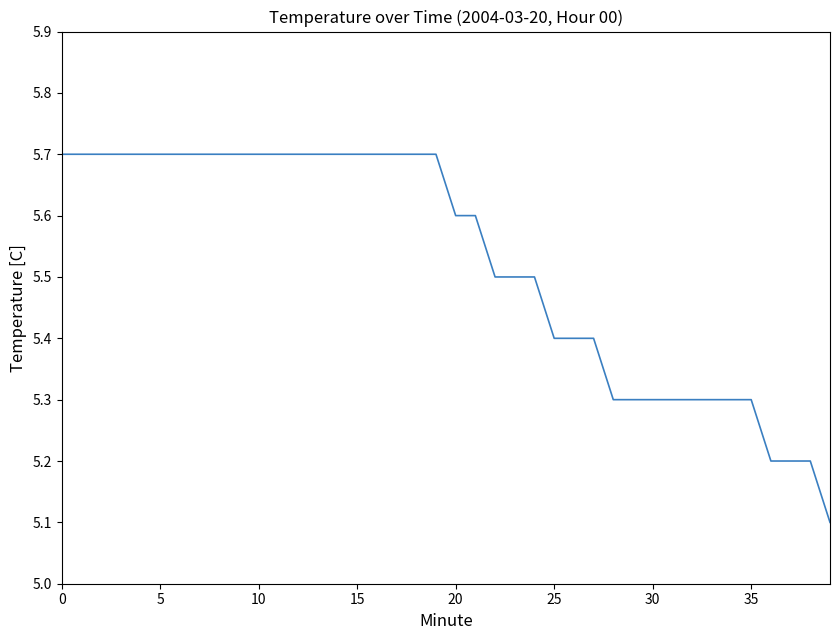

Is this an area chart (filled region under the line)?

No